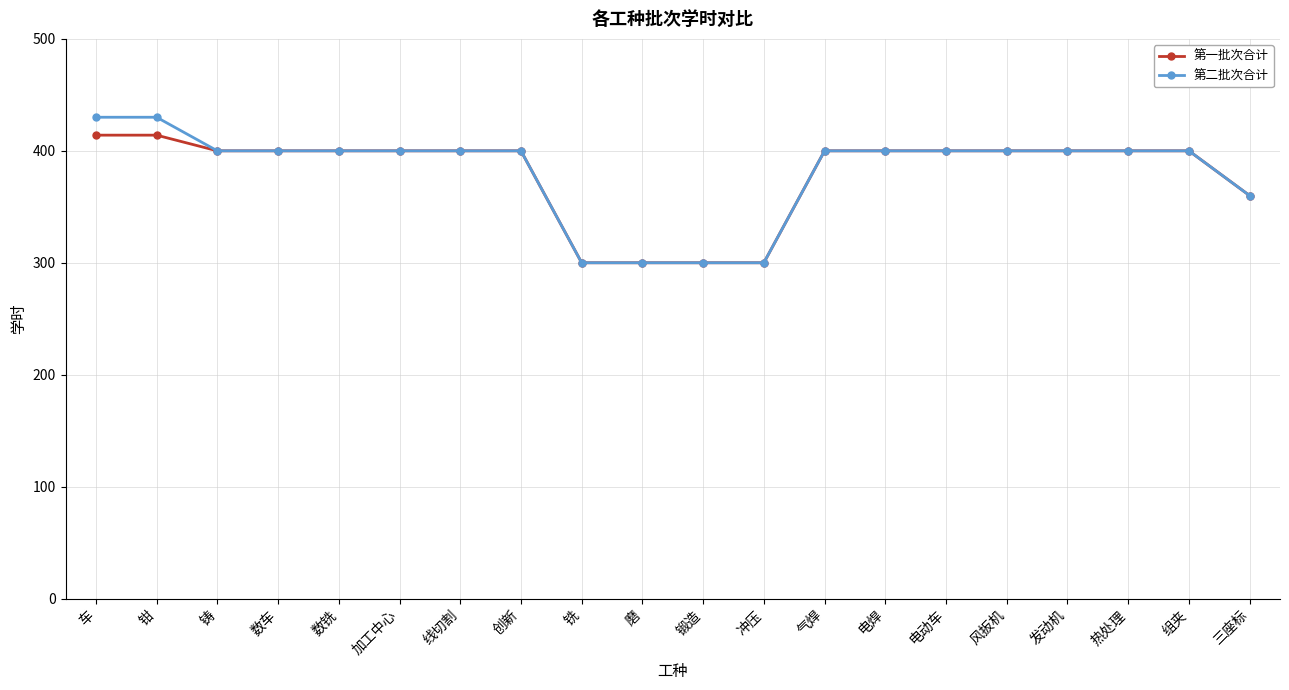

What is the sum of the 第二批次合计 values at 热处理 and 气焊?

800